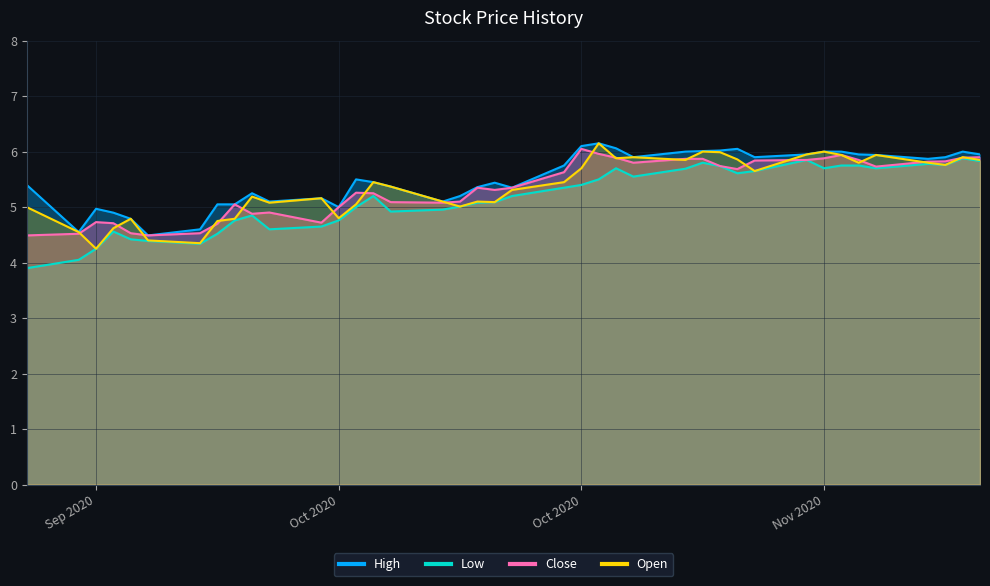

What value does the Close series have at 2020-10-23?

5.3